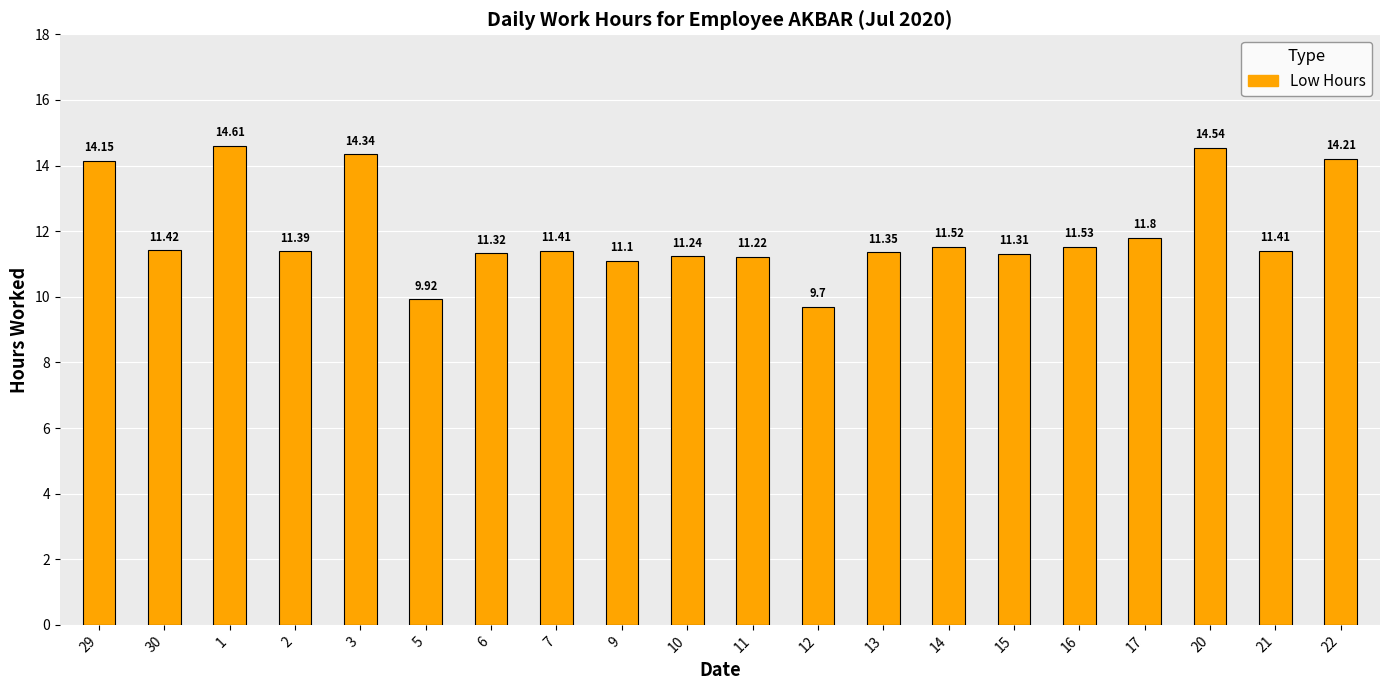

Approximately how many times larger is the value at 30 compared to 13?

1.0